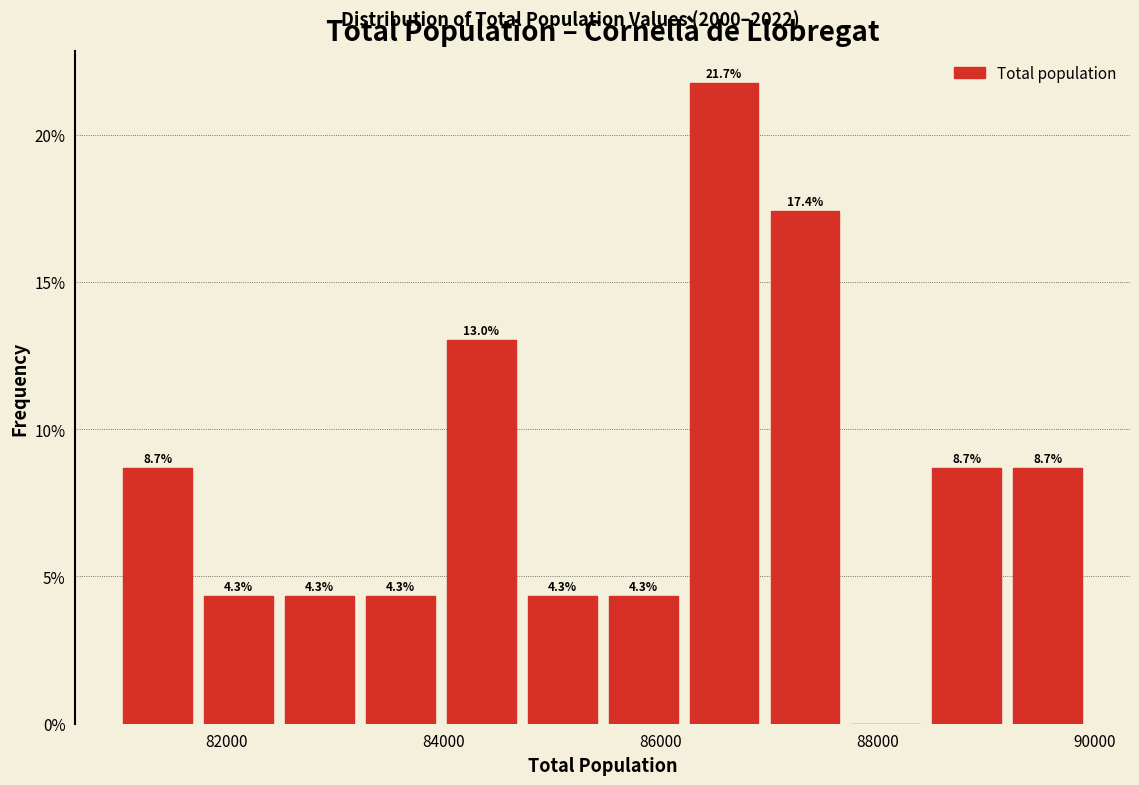

Read against the x-axis, roughly where is the centre of the tallest bar?

86600